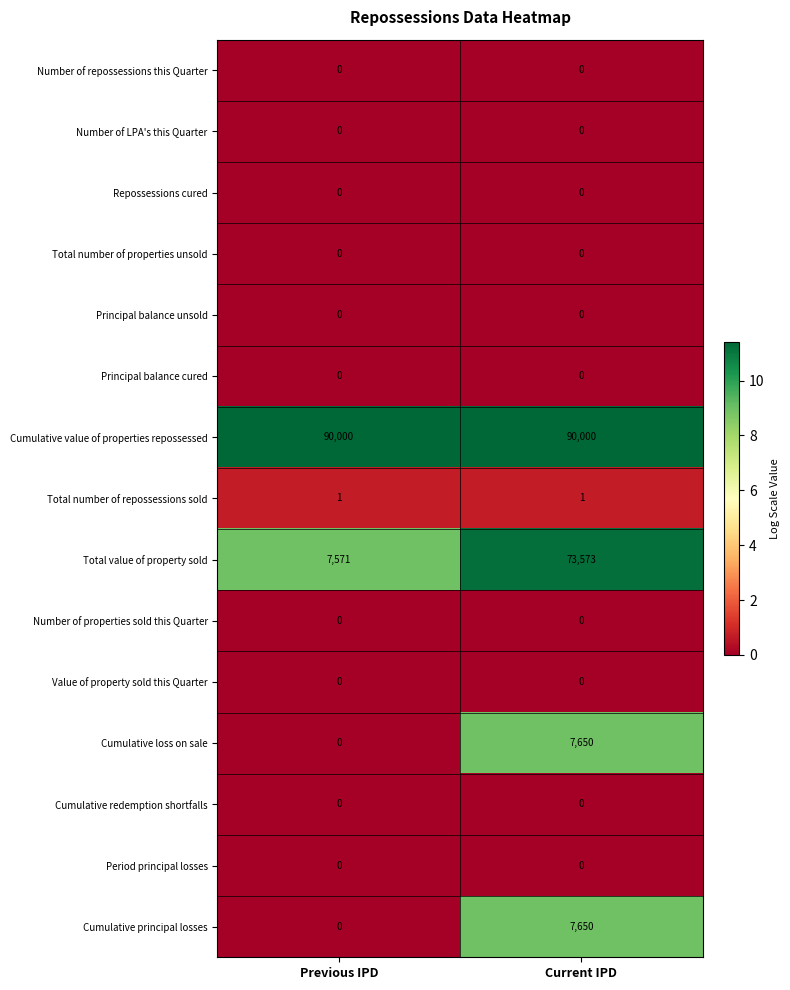

What is the maximum value shown in the chart?

90000